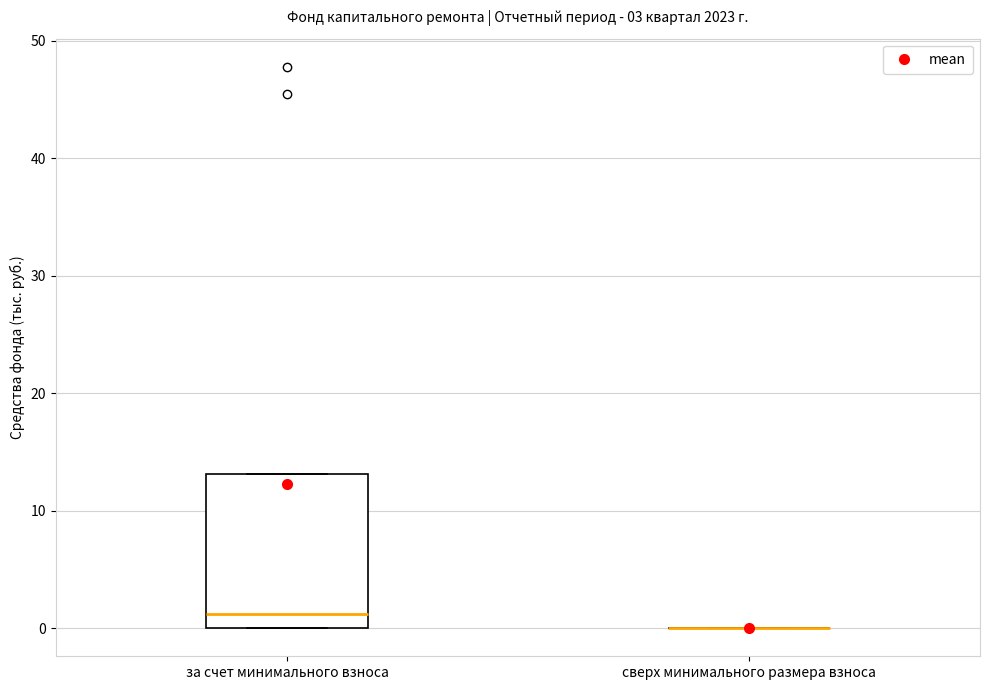

Which box is the tallest, from its lower edge to its upper edge?

за счет минимального взноса